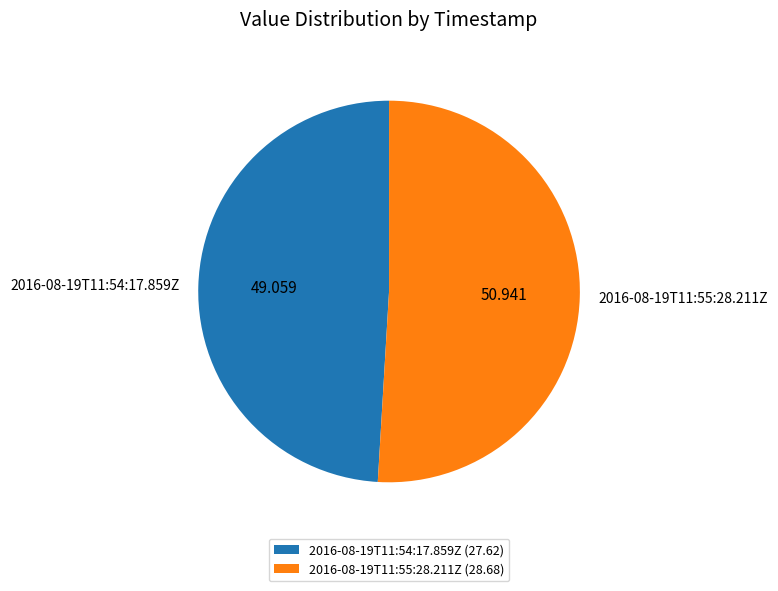

Combined, do 2016-08-19T11:55:28.211Z and 2016-08-19T11:54:17.859Z account for over 50%?

Yes